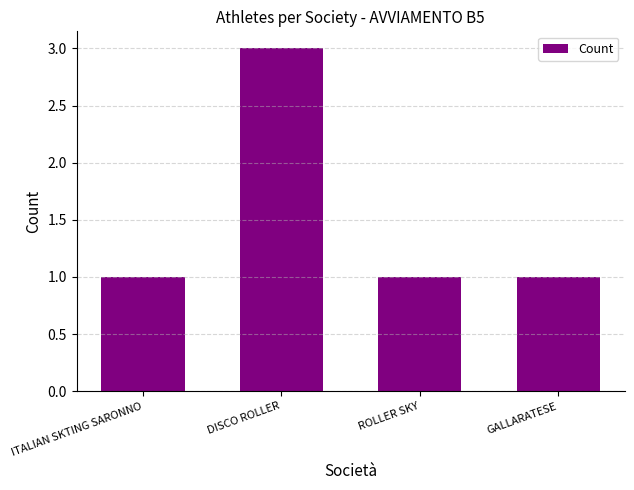

The chart shows a value of 1 at ITALIAN SKTING SARONNO. True or false?

True